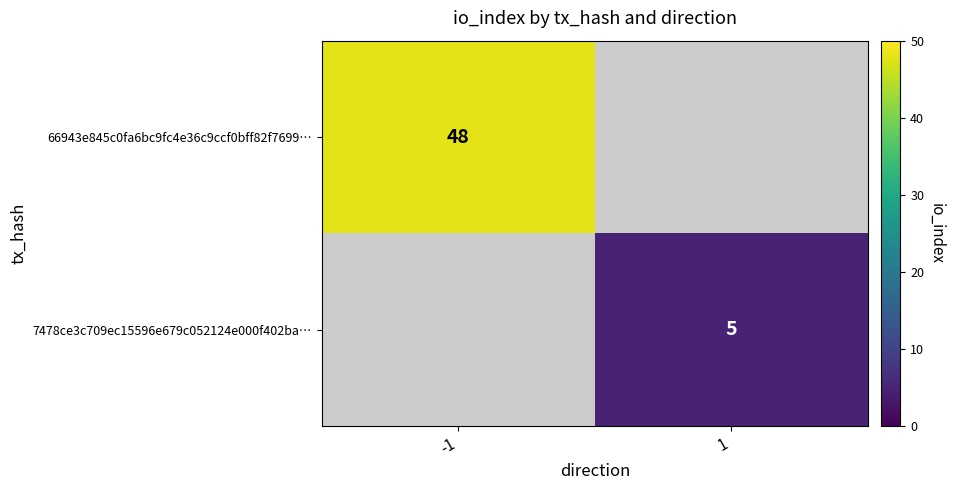

Which category has the highest value across all series?

-1